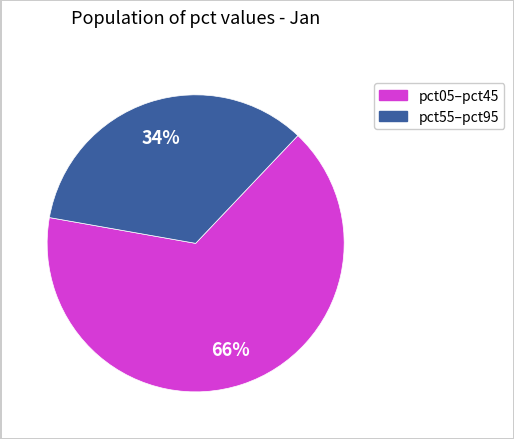

Does any single category account for the majority?

Yes